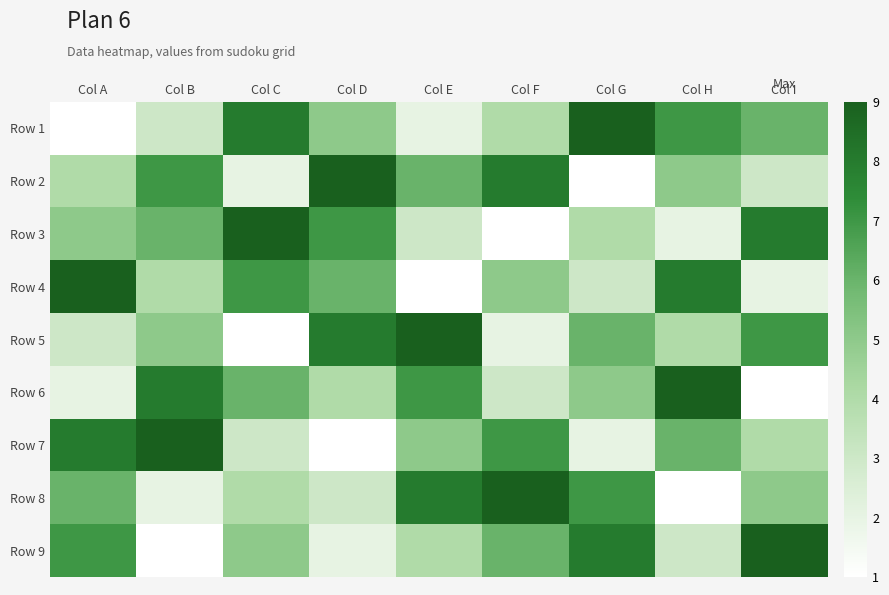

Rank the series by their maximum value, from lowest to highest.

Row 1, Row 2, Row 3, Row 4, Row 5, Row 6, Row 7, Row 8, Row 9